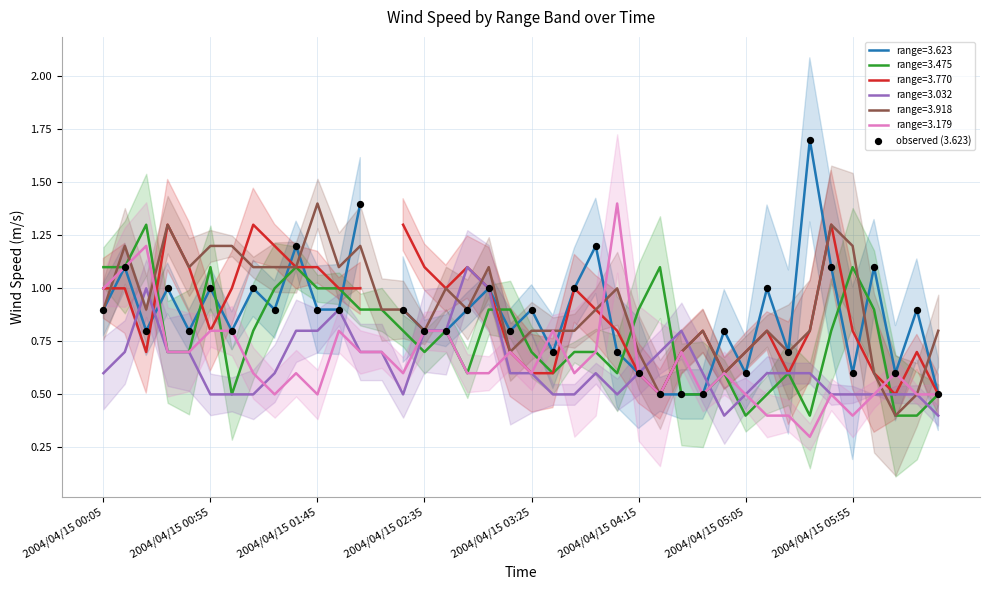

What is the change in value from 16 to 30?

-0.2